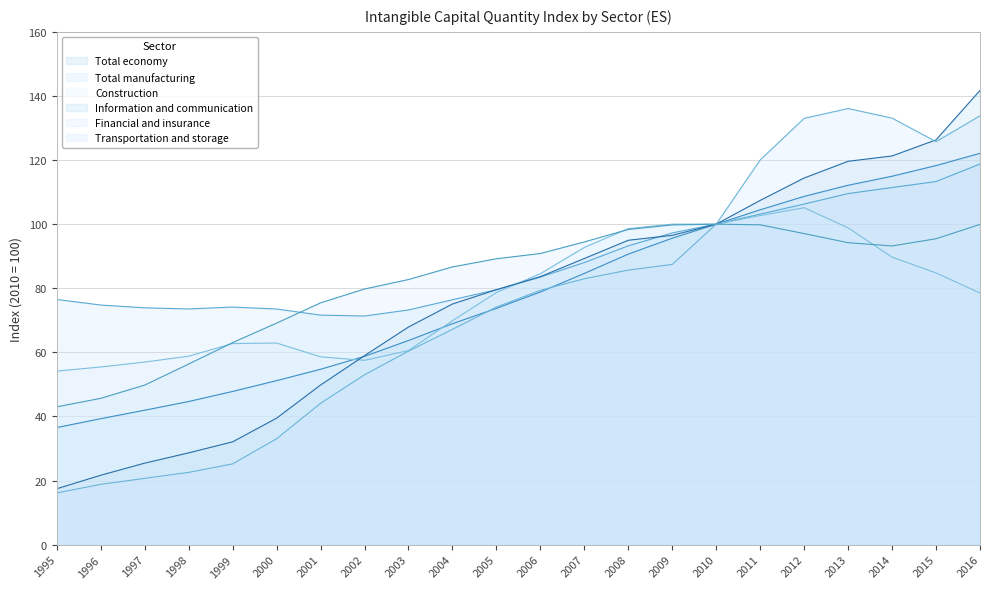

Which series has the largest total across all categories?

Total manufacturing